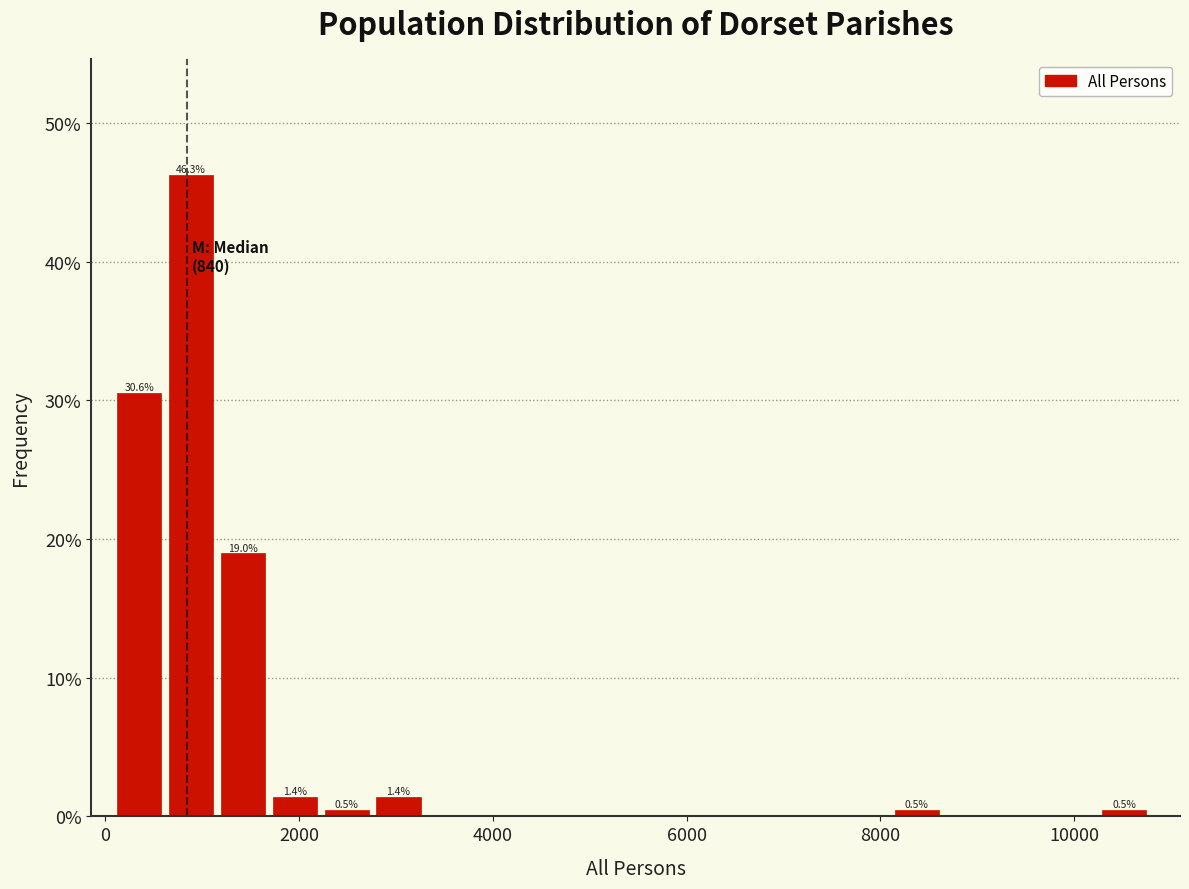

Read against the x-axis, roughly where is the centre of the tallest bar?

800